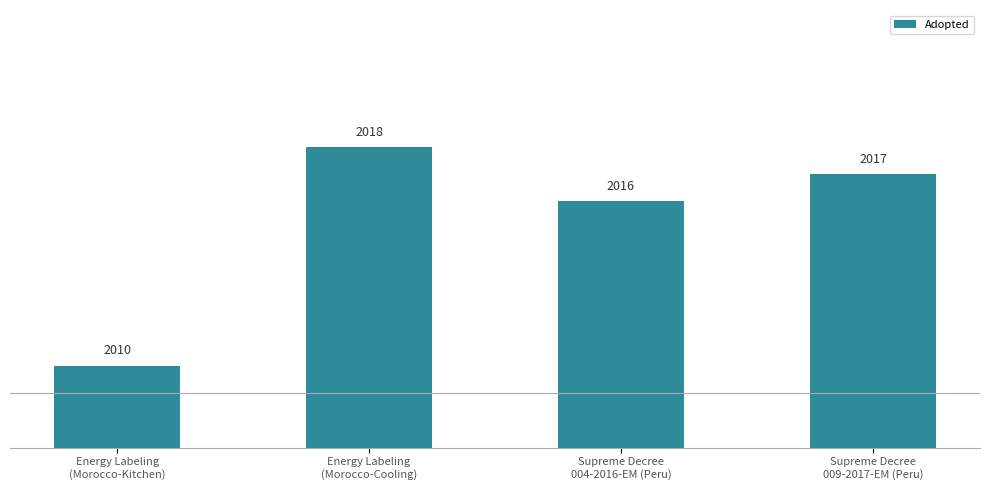

Approximately how many times larger is the value at Supreme Decree
004-2016-EM (Peru) compared to Energy Labeling
(Morocco-Cooling)?

1.0